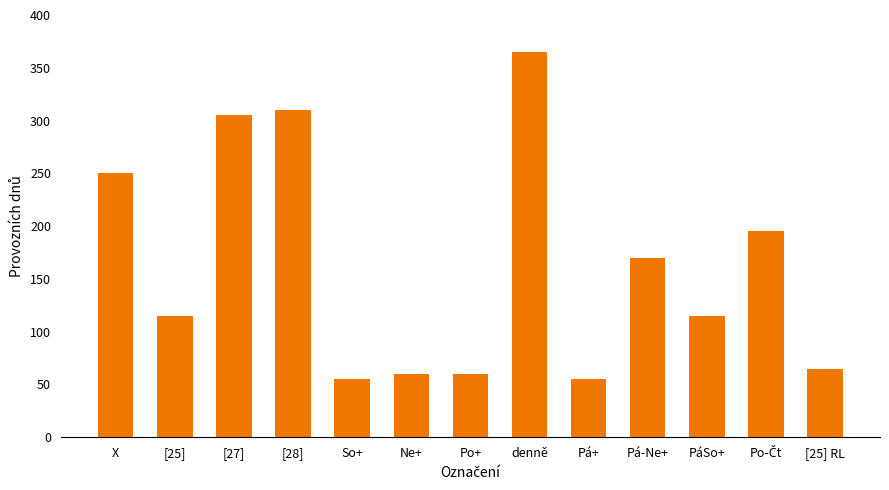

What is the label of the 13th bar from the right?

X